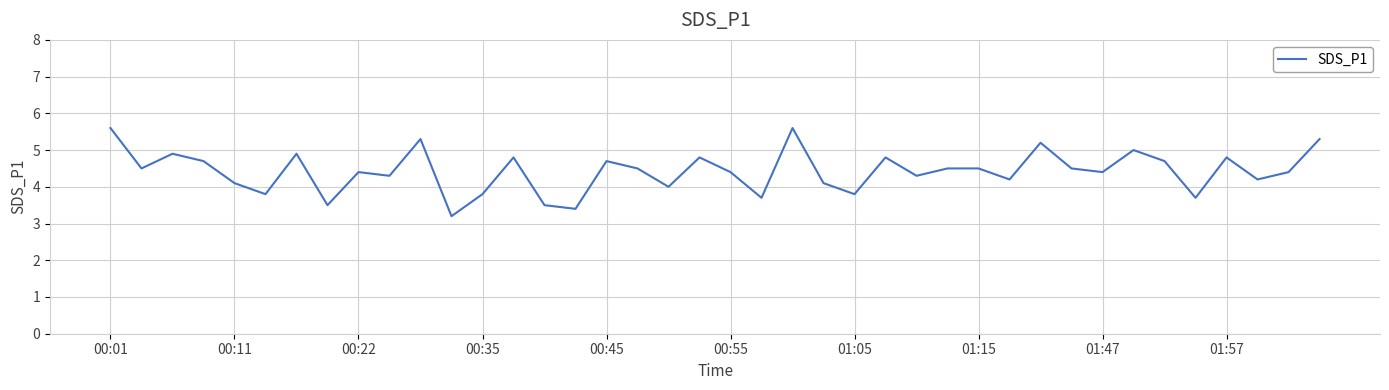

What is the difference between the maximum and minimum values?

2.4